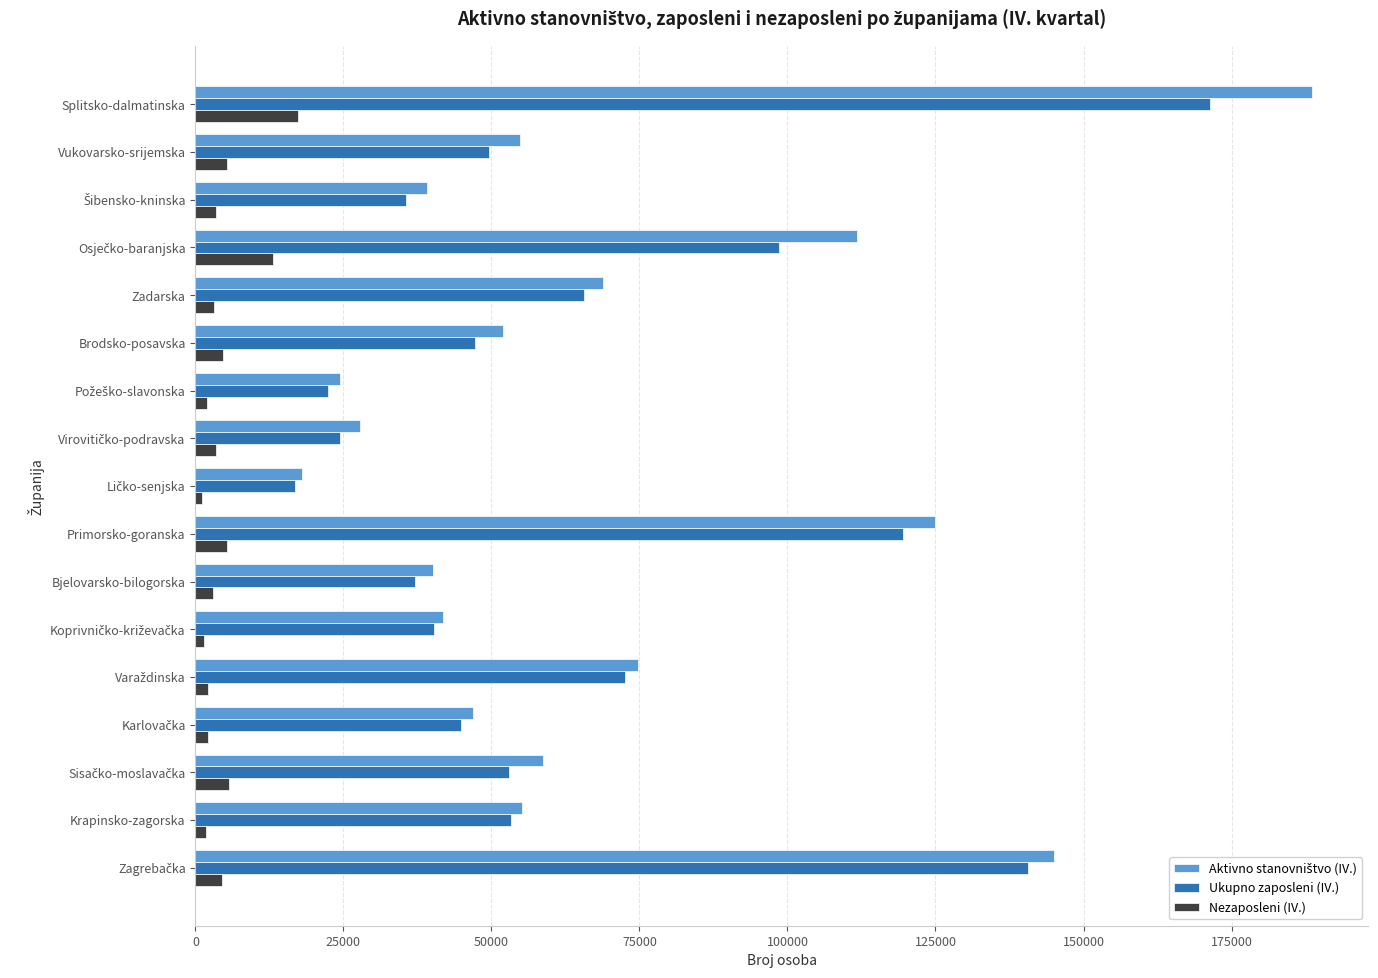

True or false: Ukupno zaposleni (IV.) has a value of 79180 at Vukovarsko-srijemska.

False